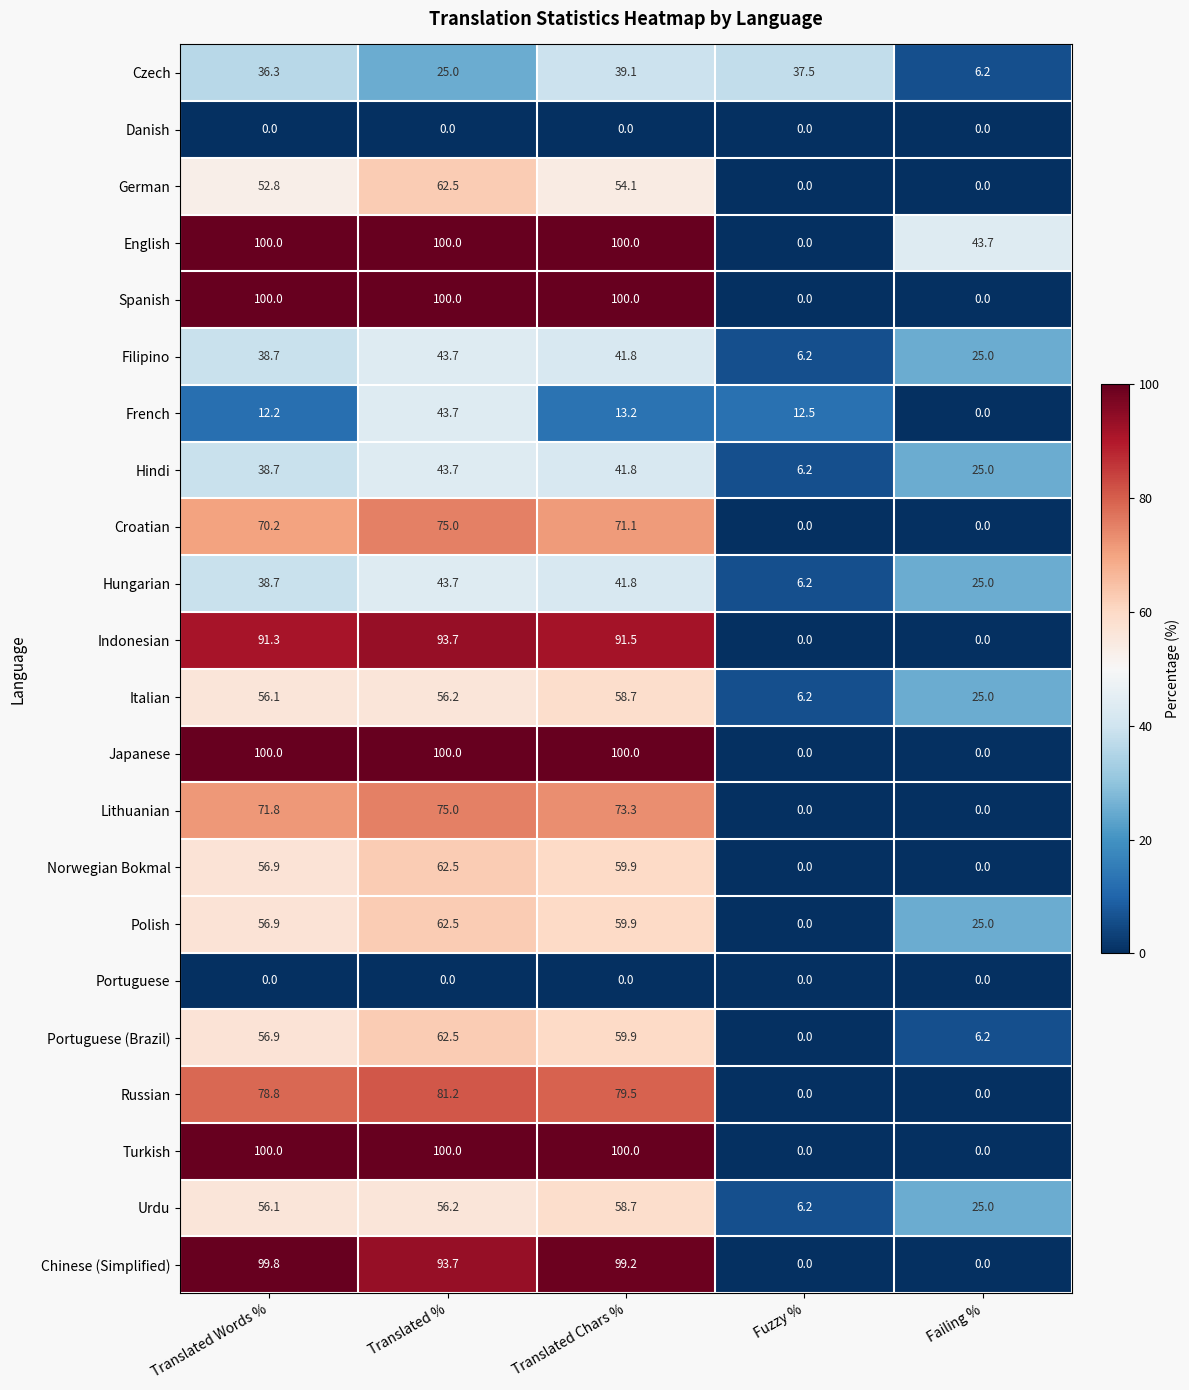

Which series has the largest total across all categories?

English